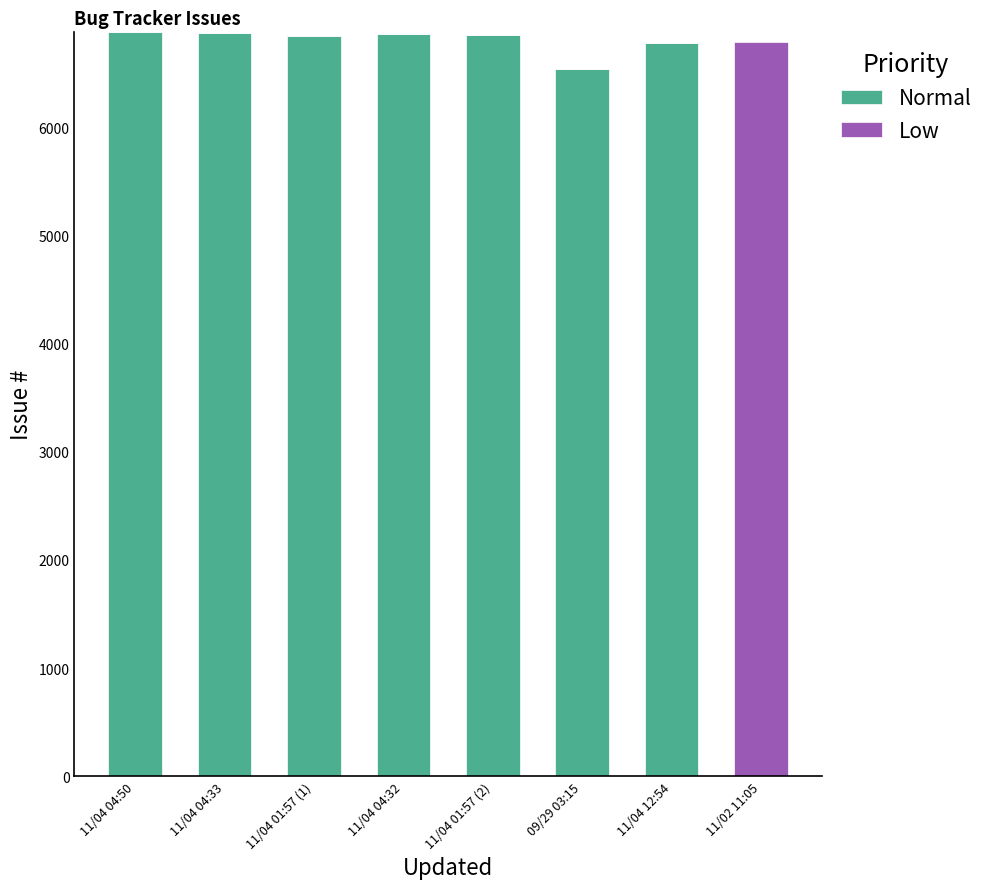

Are the bars grouped side by side (vs. stacked)?

No